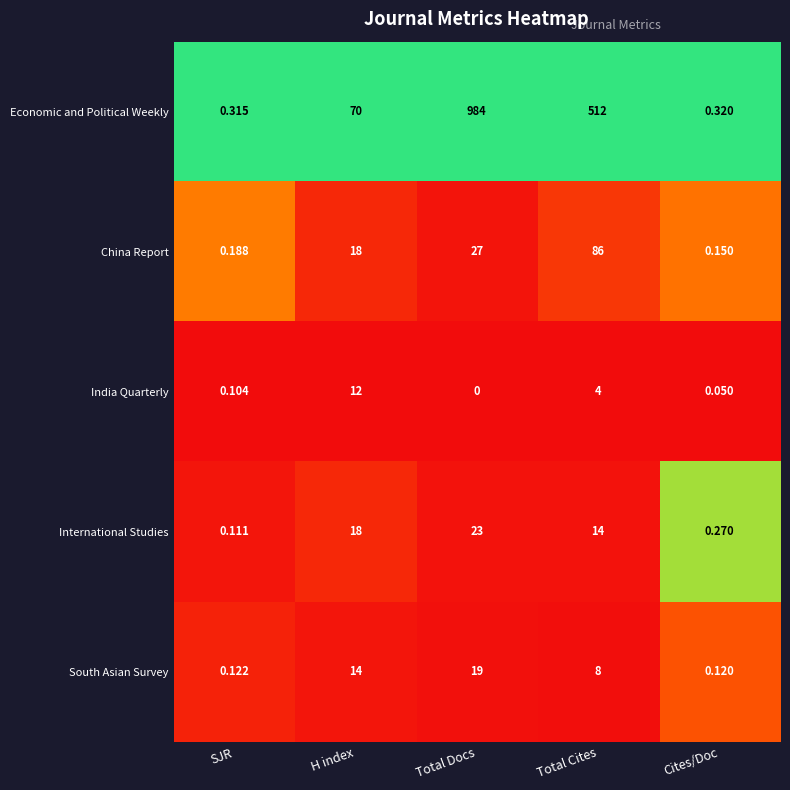

Between Total Docs and Total Cites, which series saw the biggest shift?

Economic and Political Weekly